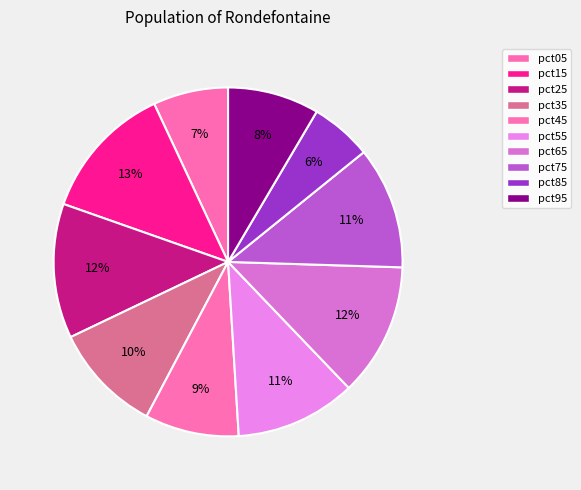

To the nearest percent, what is the difference between the largest and smallest slice percentages?

7%